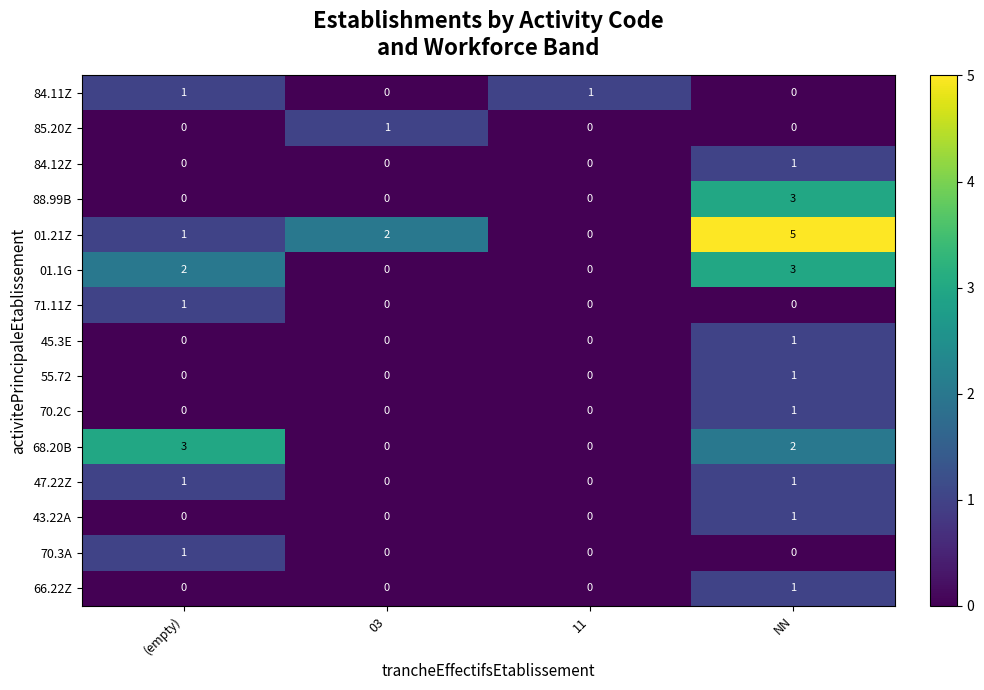

Count the number of categories in the chart.

4